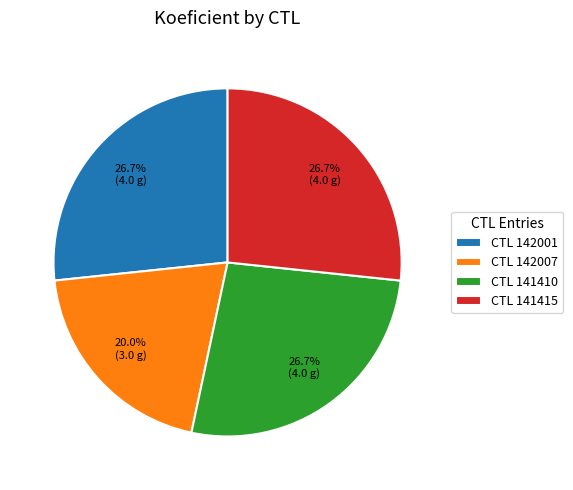

Which category has the smallest portion of the pie?

CTL 142007